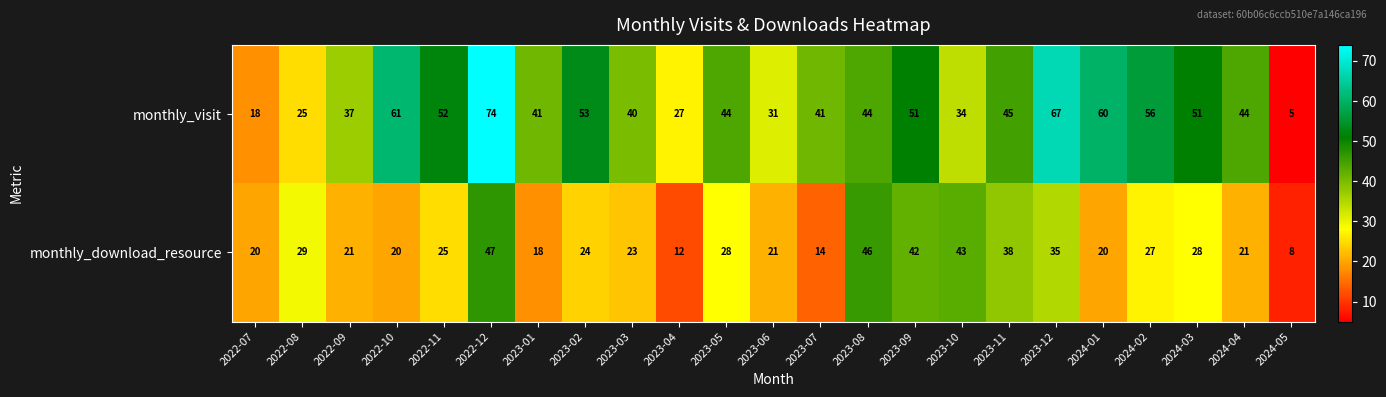

Rank the series by their average value, from lowest to highest.

monthly_download_resource, monthly_visit